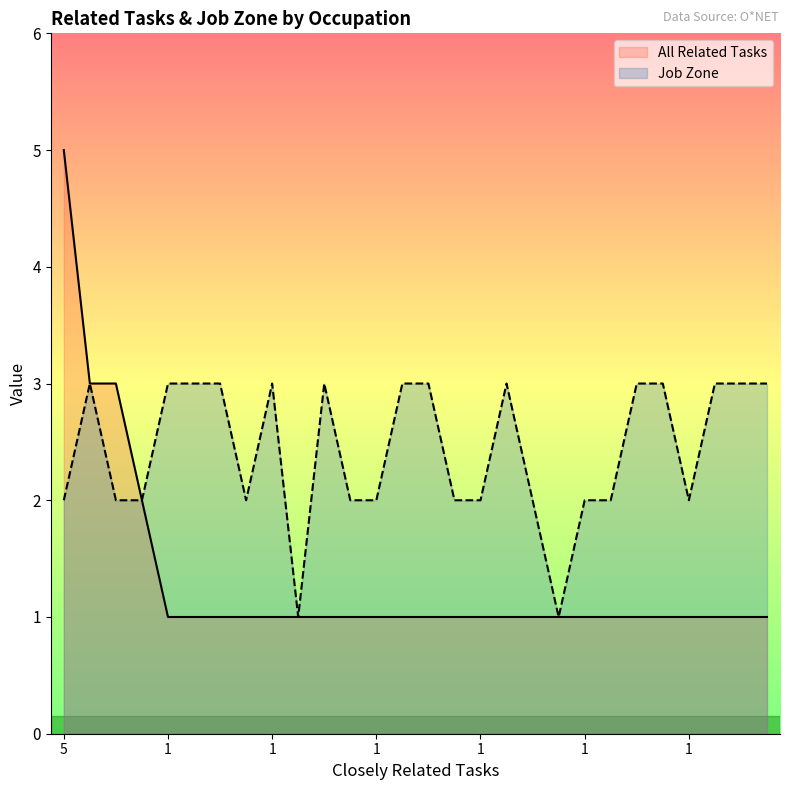

Does the chart display data point markers on the line(s)?

No